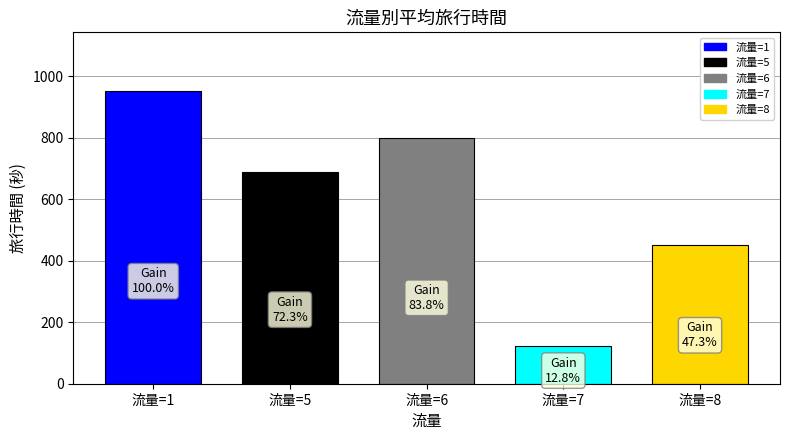

Between 流量=5 and 流量=1, which is larger?

流量=1